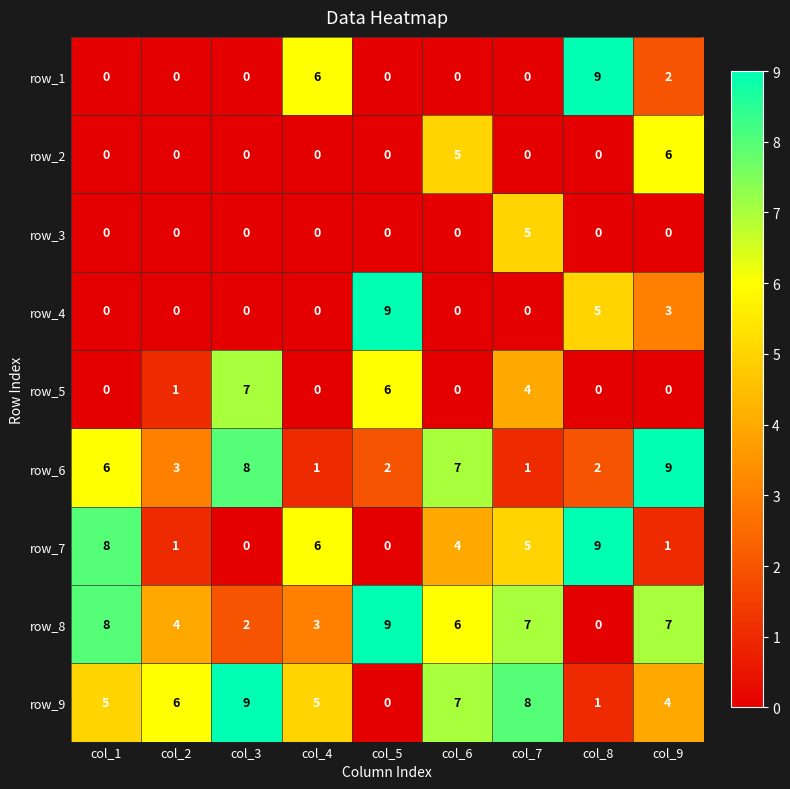

At which label does row_6 reach its peak?

col_9